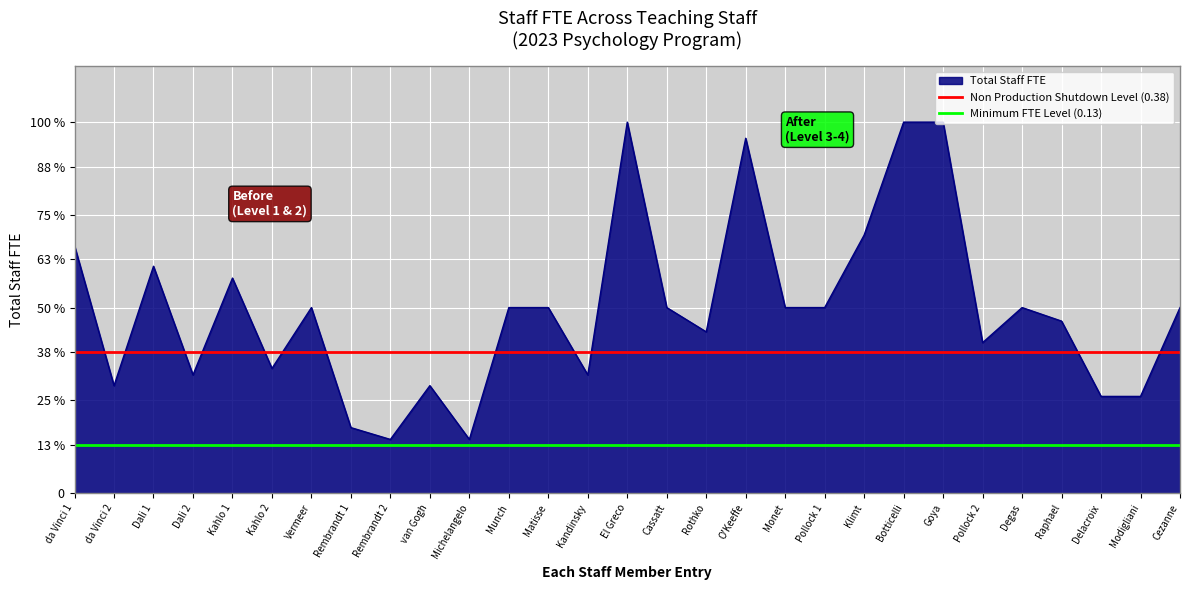

Which has a higher value, da Vinci 1 or da Vinci 2?

da Vinci 1